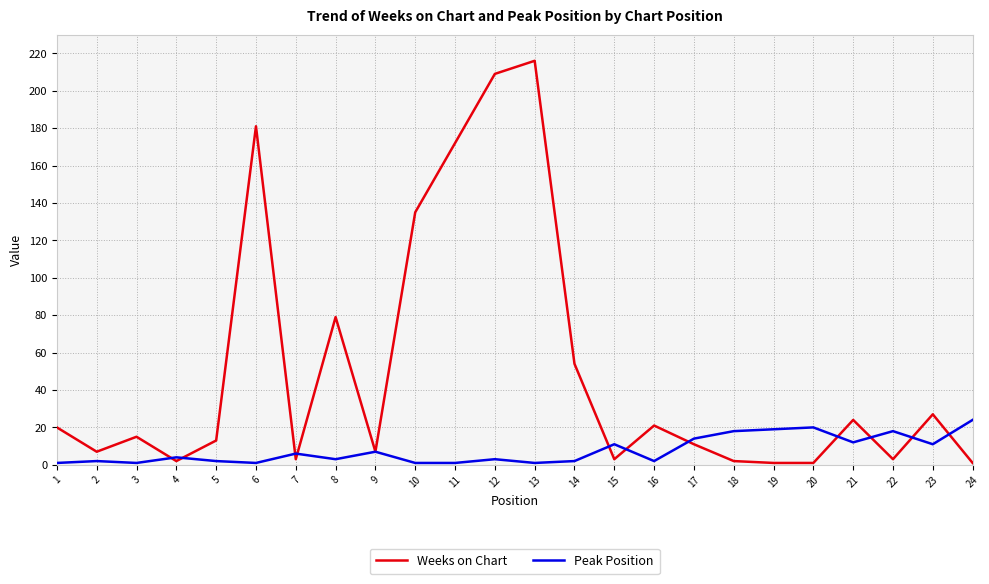

At how many categories does at least one series exceed 32?

7